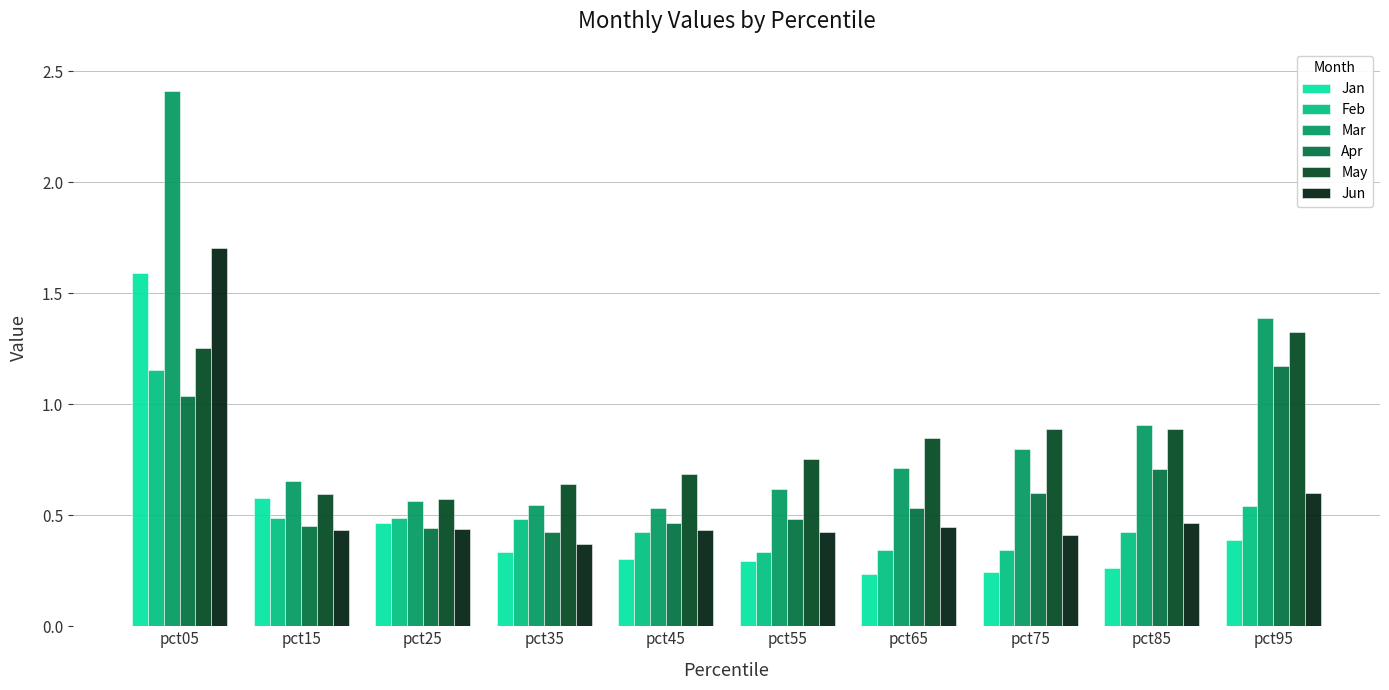

What is the maximum value shown in the chart?

2.4